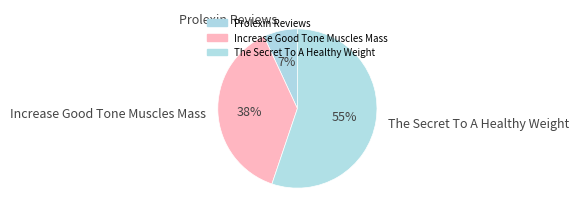

To the nearest percent, what portion does The Secret To A Healthy Weight represent?

55%